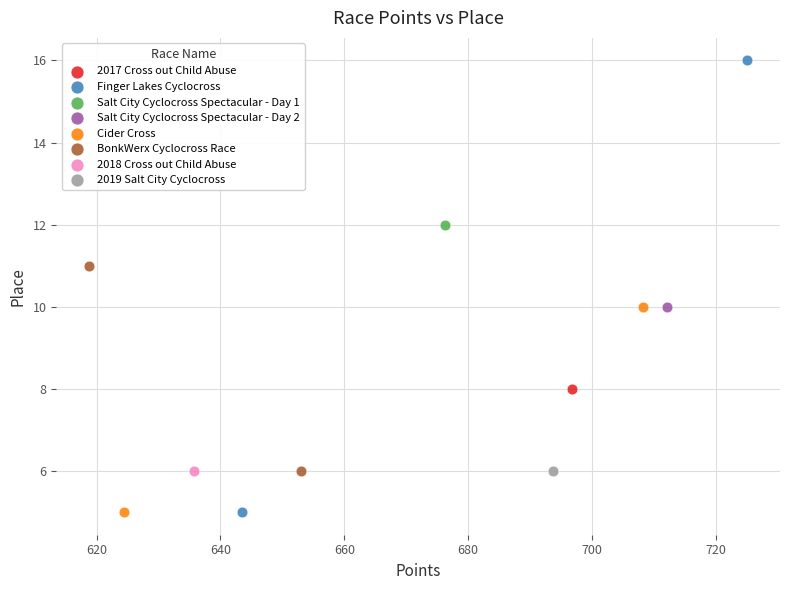

Which series reaches the maximum Y coordinate?

Finger Lakes Cyclocross